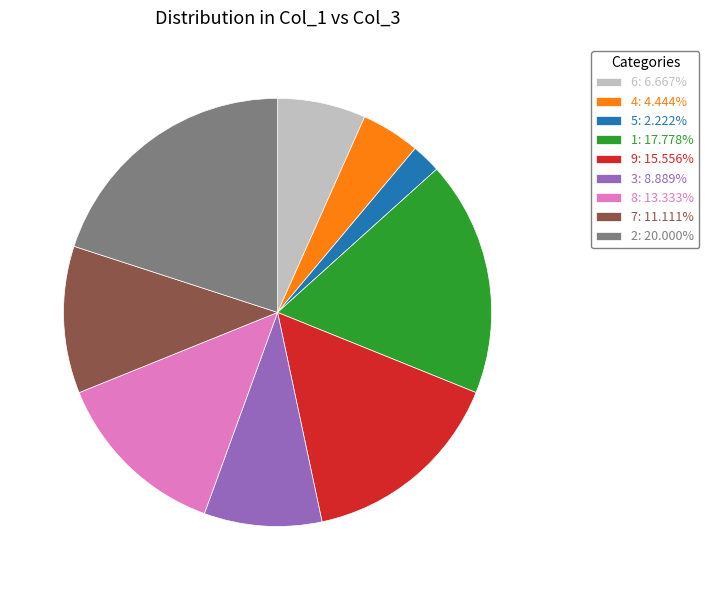

What is the ratio of the value at 1: 17.778% to the value at 2: 20.000%?

0.9